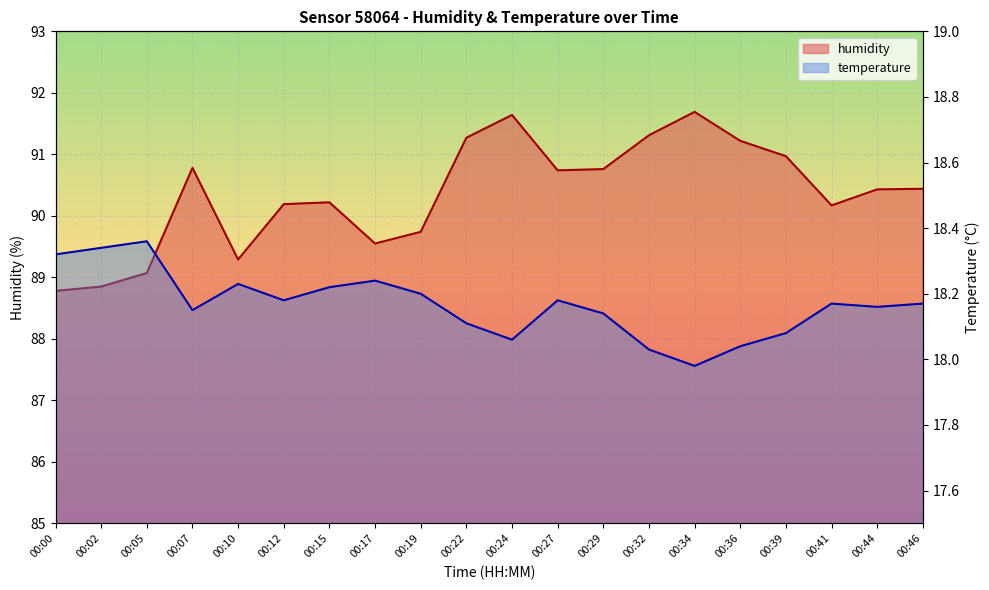

How many categories are shown in the chart?

20